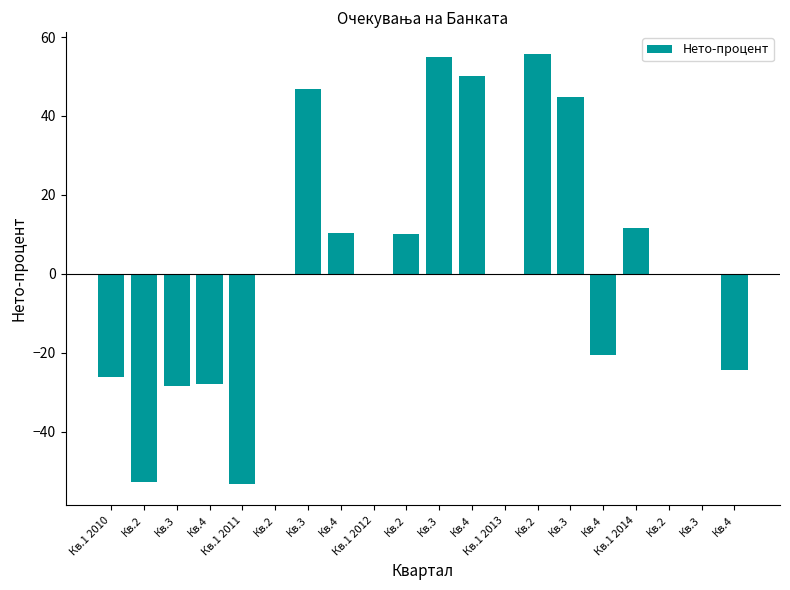

Reading left to right, transcribe all the data shown in this chart.

-26.1	-52.7	-28.3	-27.9	-53.2	0.0	46.9	10.3	0.0	10.2	54.9	50.1	0.0	55.8	44.9	-20.5	11.7	0.0	0.0	-24.3